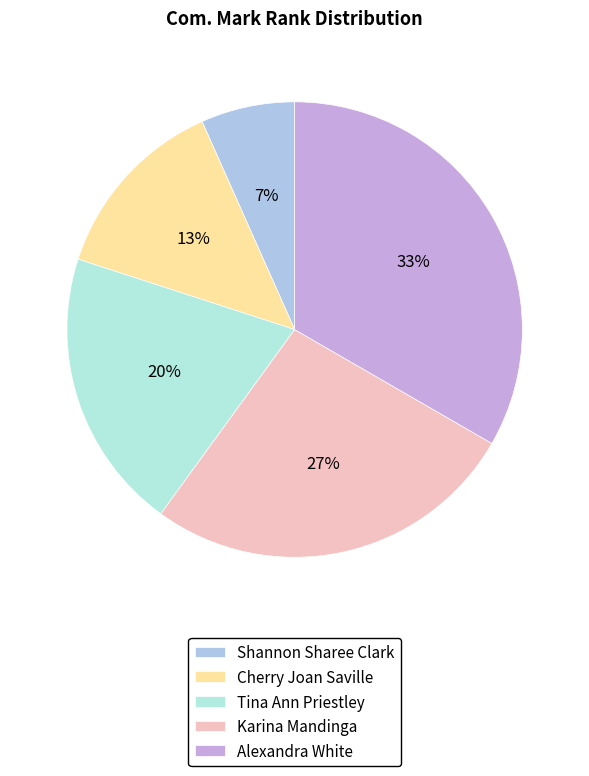

Between Tina Ann Priestley and Cherry Joan Saville, which is larger?

Tina Ann Priestley